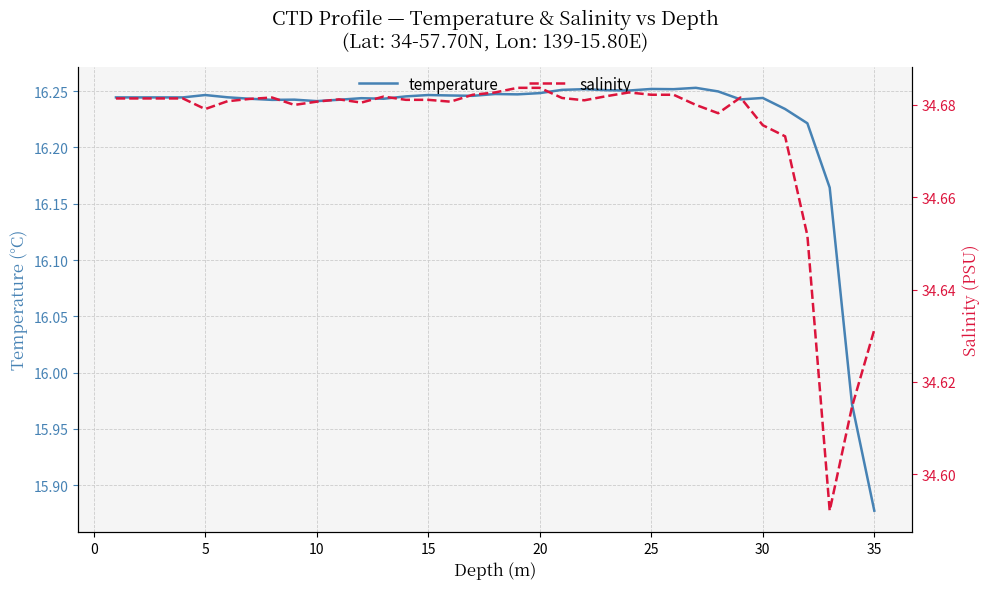

True or false: salinity and temperature intersect in this chart.

False